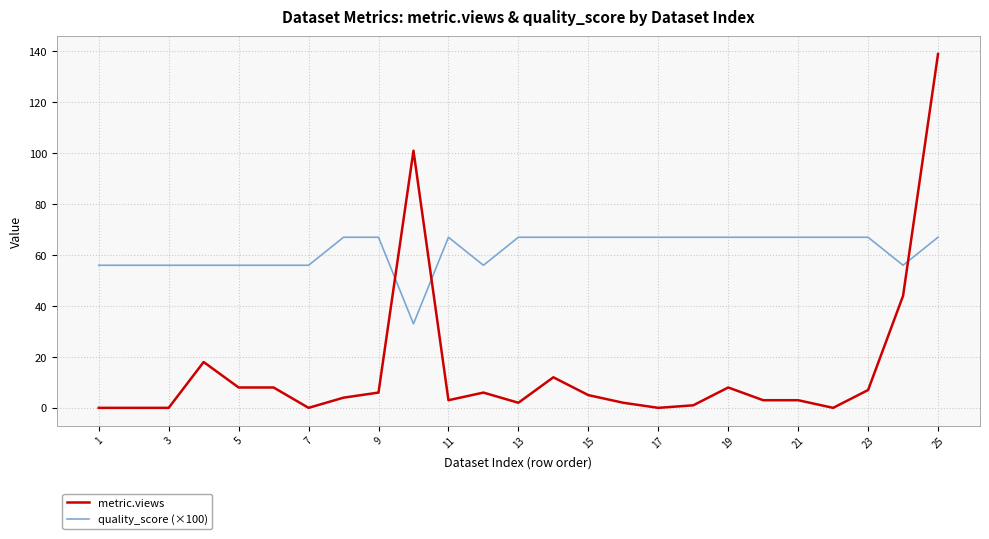

Which series has the widest spread of values?

metric.views